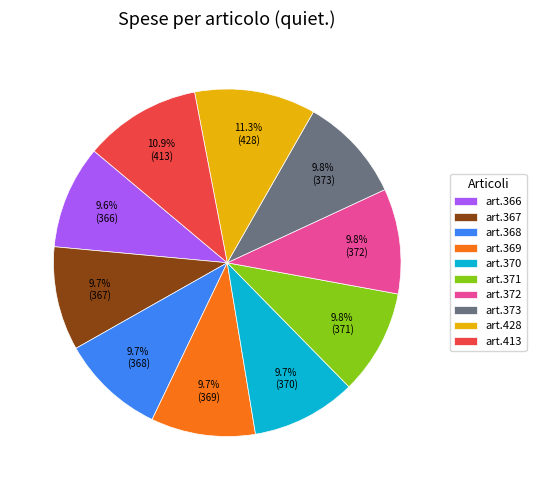

What is the ratio of the value at art.370 to the value at art.372?

1.0